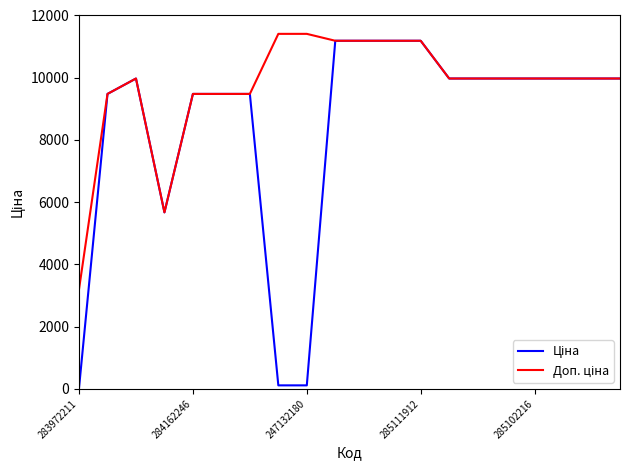

Does the chart display data point markers on the line(s)?

No